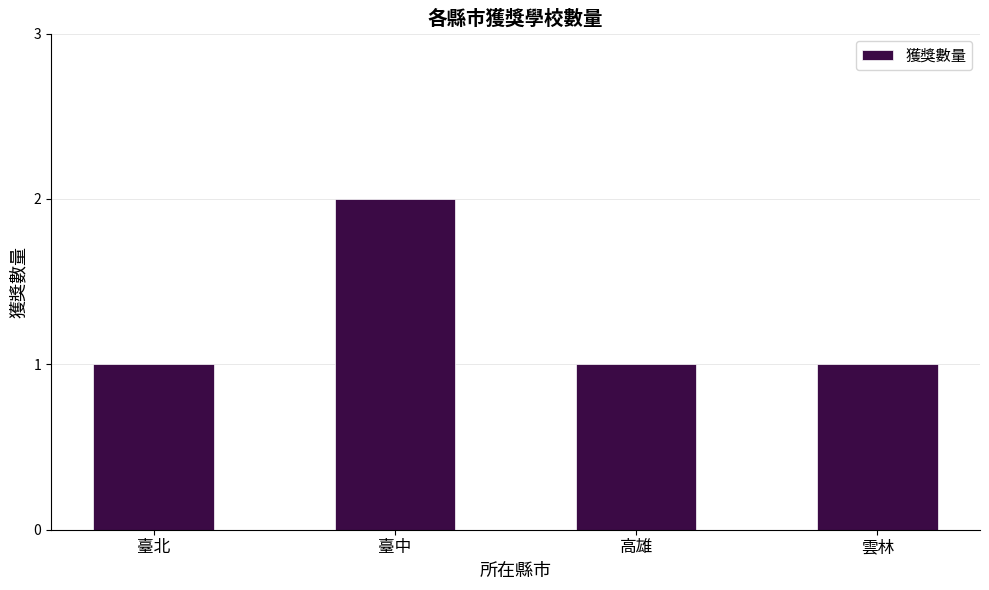

Is it true that the value at 臺中 is 2?

True